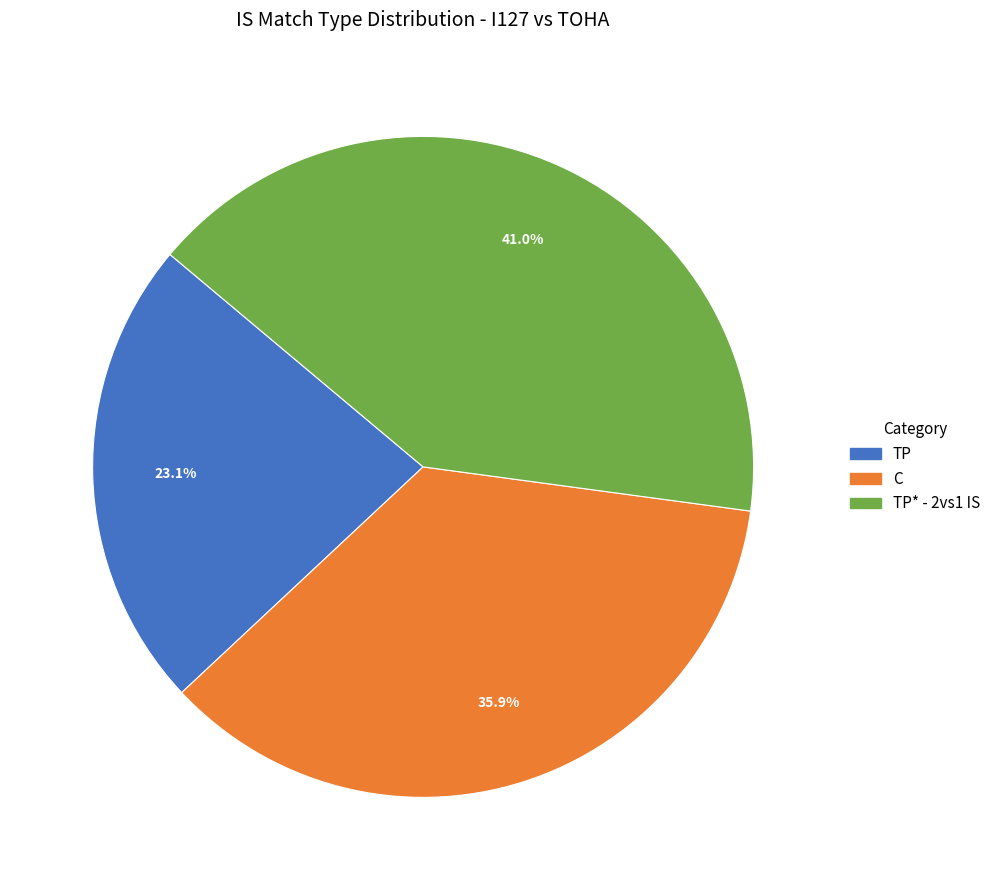

Does any single category account for the majority?

No